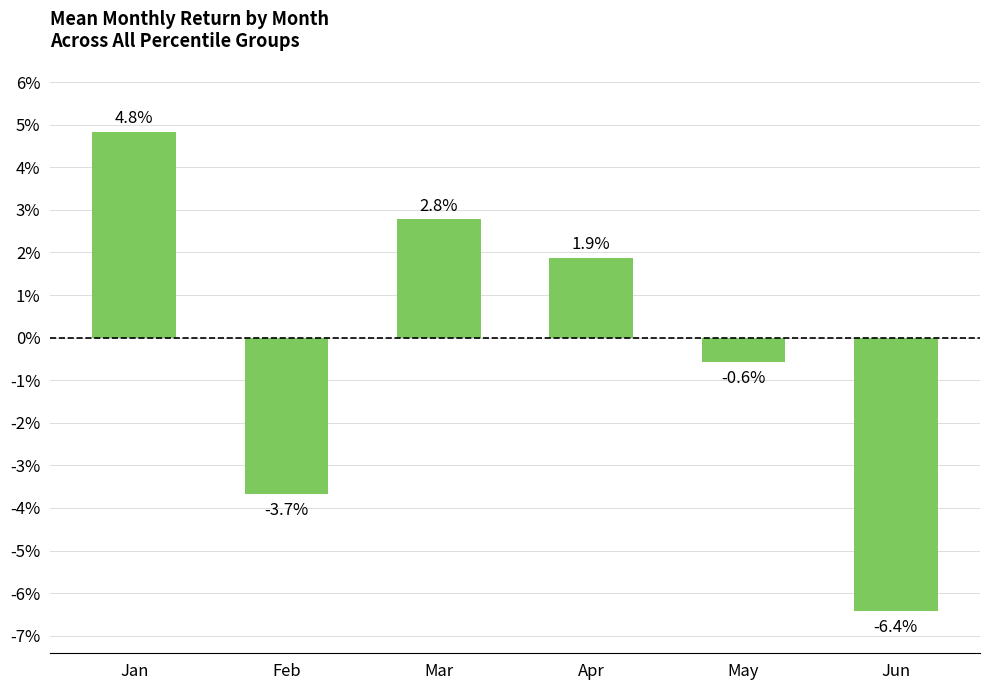

At which category does the chart reach its minimum across all series?

Jun